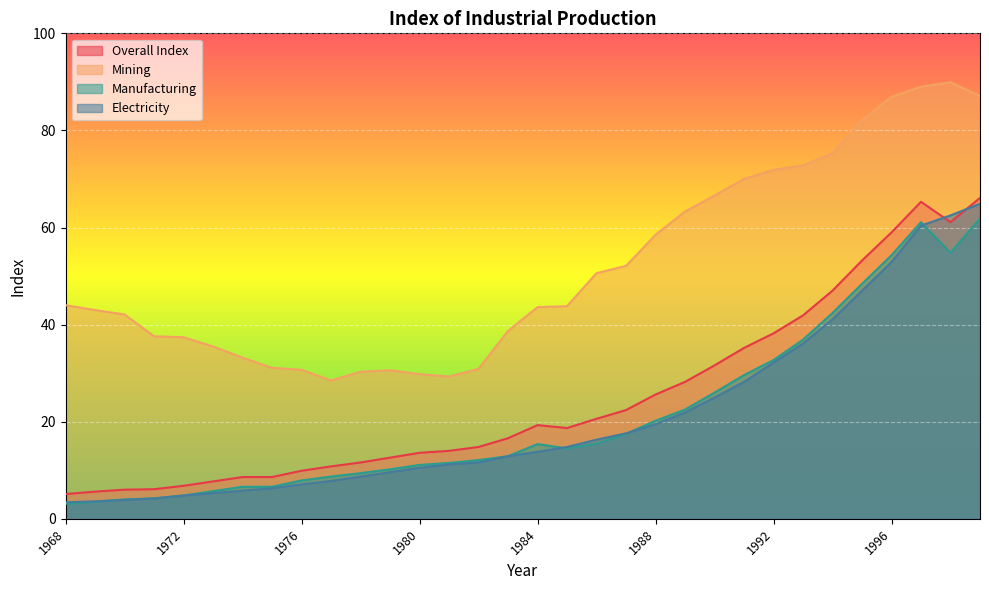

What is the minimum value for Mining?

28.5